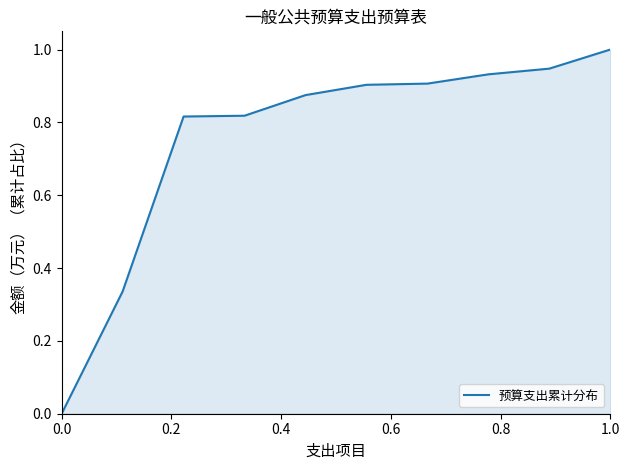

Reading left to right, list all the values displayed in this chart.

0.0	0.3	0.8	0.8	0.9	0.9	0.9	0.9	0.9	1.0